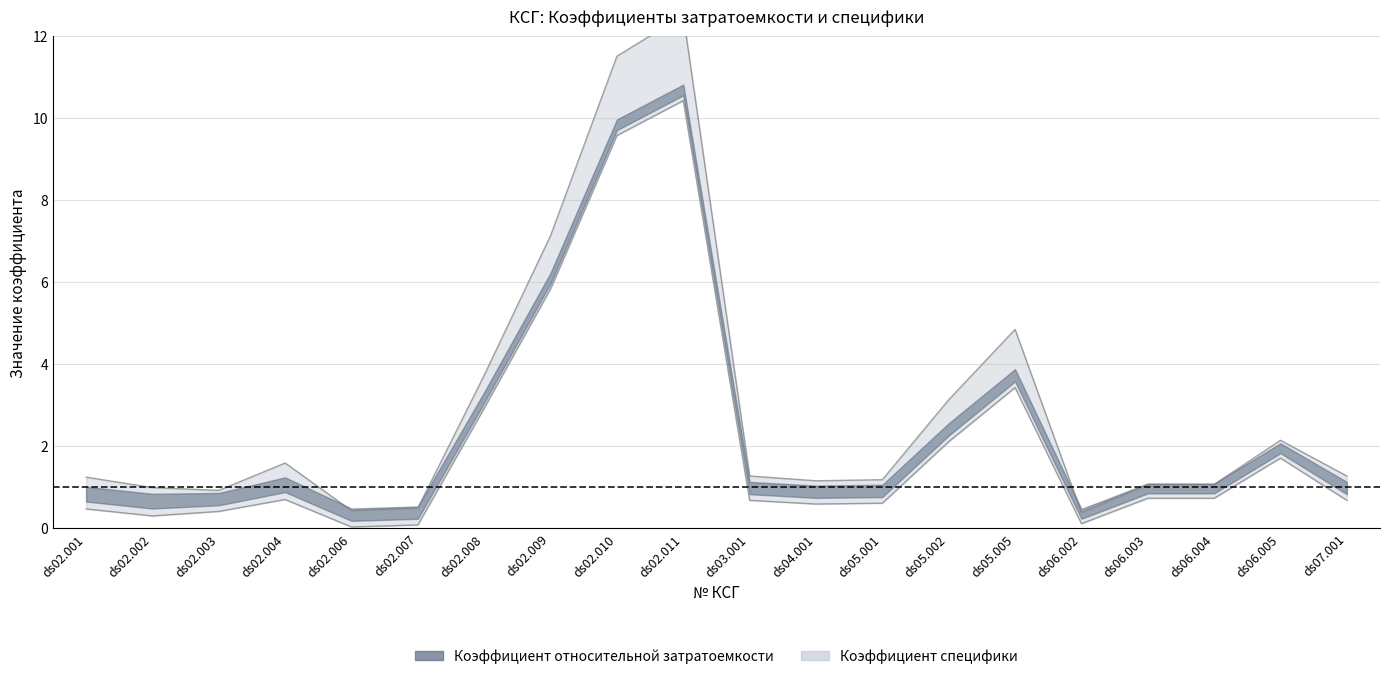

Rank the categories by value from highest to lowest.

ds02.011, ds02.010, ds02.009, ds05.005, ds02.008, ds05.002, ds06.005, ds06.003, ds06.004, ds02.004, ds03.001, ds07.001, ds05.001, ds04.001, ds02.001, ds02.003, ds02.002, ds06.002, ds02.007, ds02.006